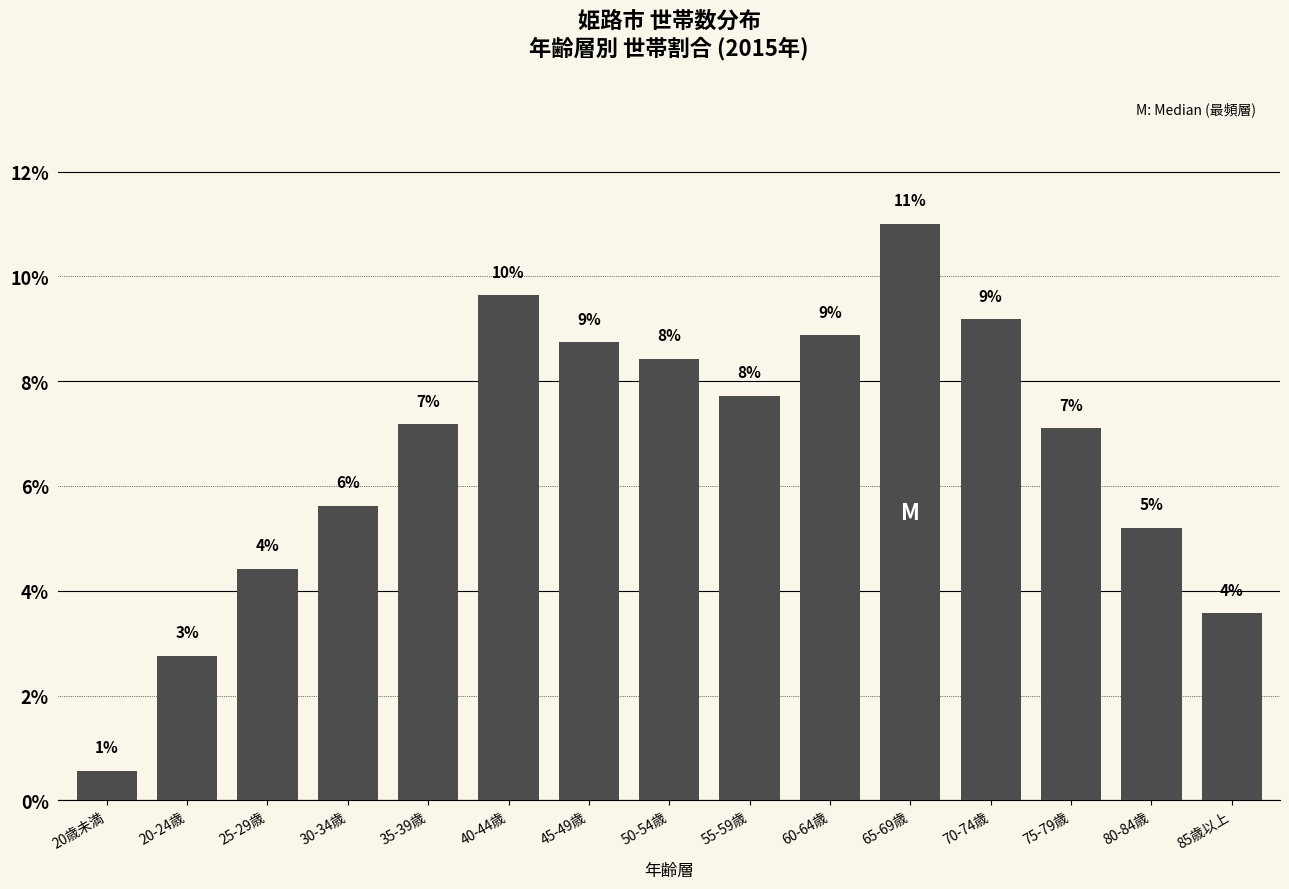

How many bars are there in total?

15